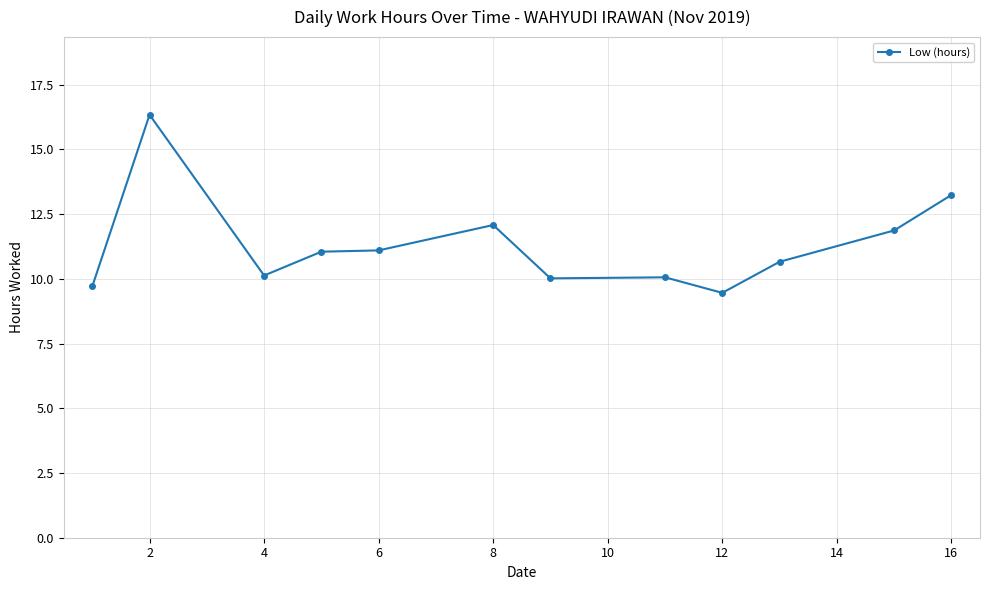

What is the sum of all values?

135.7